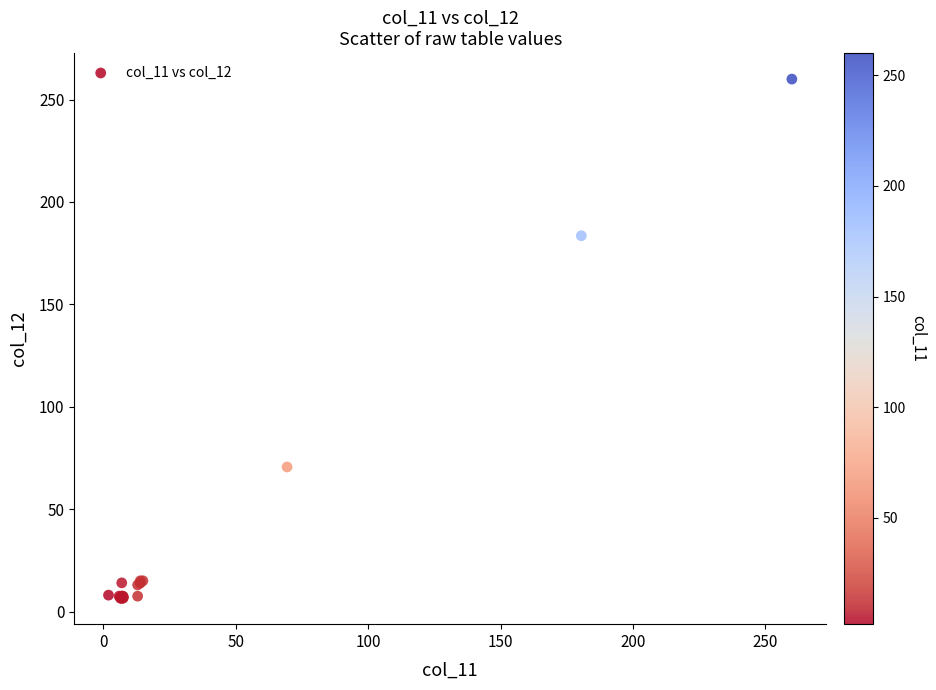

What Y value in the scatter plot is closest to 133?

183.5